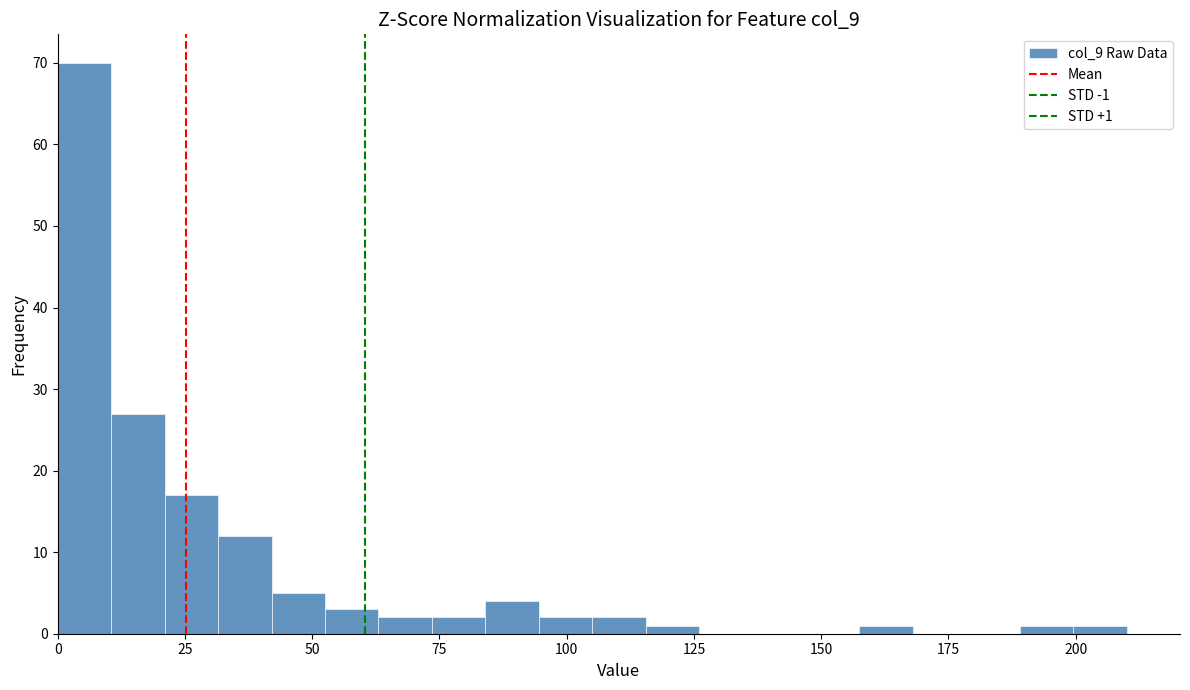

Read against the x-axis, roughly where is the centre of the tallest bar?

5